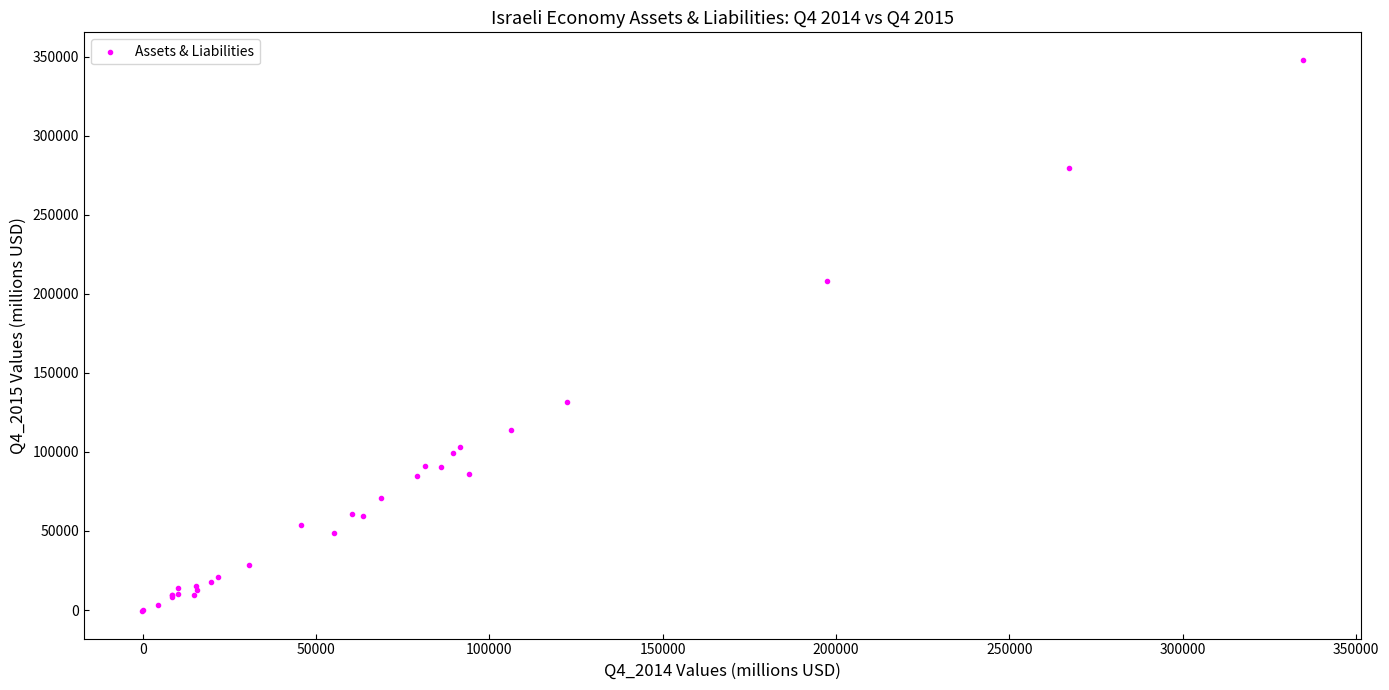

What Y value in the scatter plot is closest to 173685?

208077.1